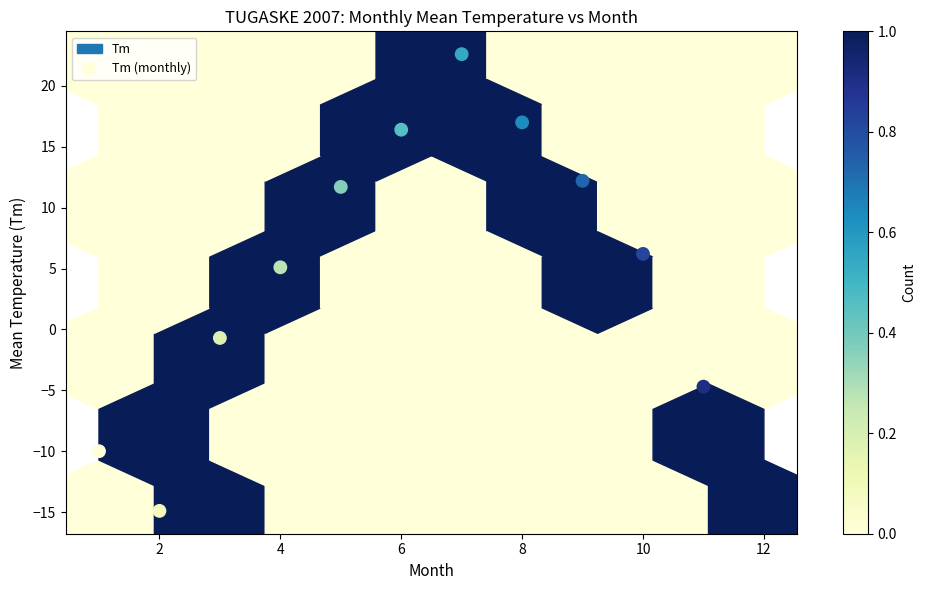

What is the average Y value?

3.9